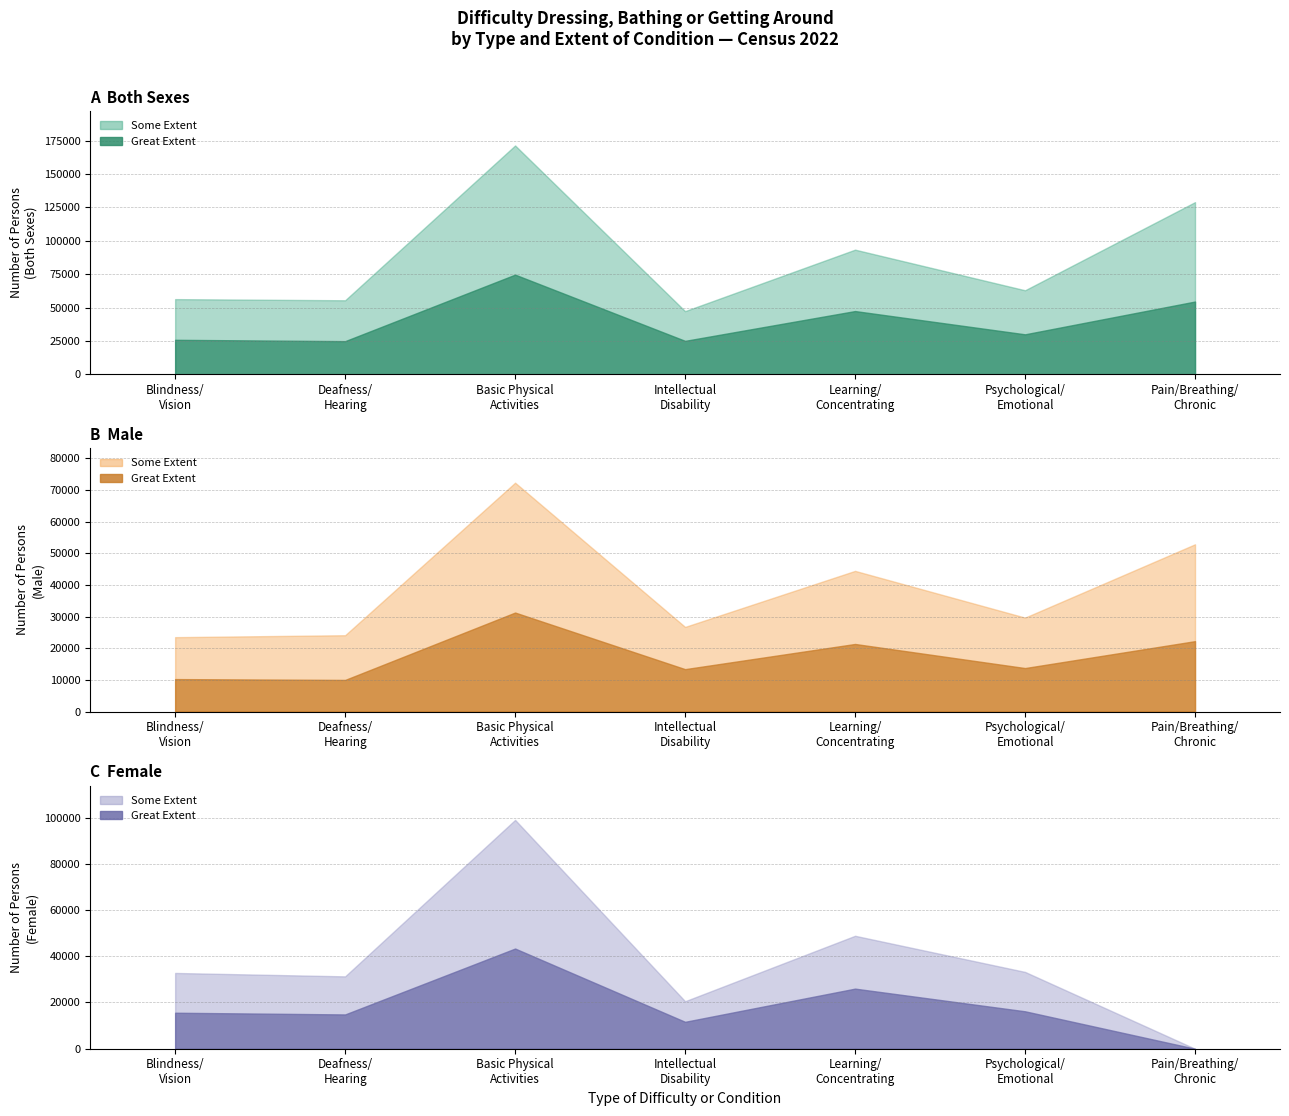

Reading left to right, what are all the values shown in this chart?

Both sexes - Some Extent: Blindness or vision impairment=30465	Deafness or hearing impairment=30607	Basic physical activities=96732	An intellectual disability=22260	Learning, remembering or concentrating=45978	Psychological or emotional condition=32988	Pain, breathing or any other chronic illness=74445
Both sexes - Great Extent: Blindness or vision impairment=25824	Deafness or hearing impairment=24822	Basic physical activities=74634	An intellectual disability=25038	Learning, remembering or concentrating=47359	Psychological or emotional condition=29937	Pain, breathing or any other chronic illness=54480
Male - Some Extent: Blindness or vision impairment=13256	Deafness or hearing impairment=14132	Basic physical activities=41067	An intellectual disability=13354	Learning, remembering or concentrating=23111	Psychological or emotional condition=15951	Pain, breathing or any other chronic illness=30631
Male - Great Extent: Blindness or vision impairment=10251	Deafness or hearing impairment=9987	Basic physical activities=31288	An intellectual disability=13395	Learning, remembering or concentrating=21355	Psychological or emotional condition=13739	Pain, breathing or any other chronic illness=22243
Female - Some Extent: Blindness or vision impairment=17209	Deafness or hearing impairment=16475	Basic physical activities=55665	An intellectual disability=8906	Learning, remembering or concentrating=22867	Psychological or emotional condition=17037	Pain, breathing or any other chronic illness=0
Female - Great Extent: Blindness or vision impairment=15573	Deafness or hearing impairment=14835	Basic physical activities=43346	An intellectual disability=11643	Learning, remembering or concentrating=26004	Psychological or emotional condition=16198	Pain, breathing or any other chronic illness=0